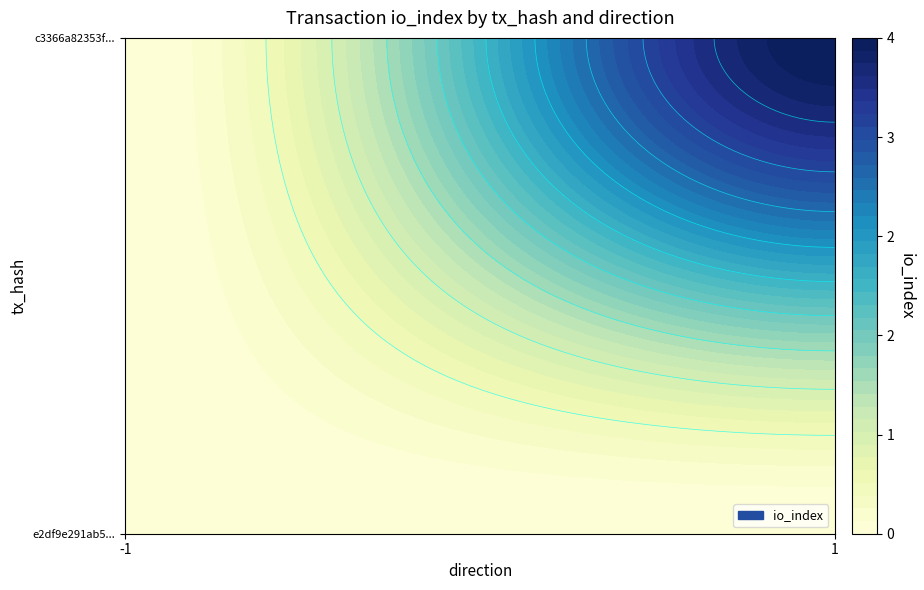

Read the e2df9e291ab566f9cf001388a7ee8589ce9163e value at direction.

-1